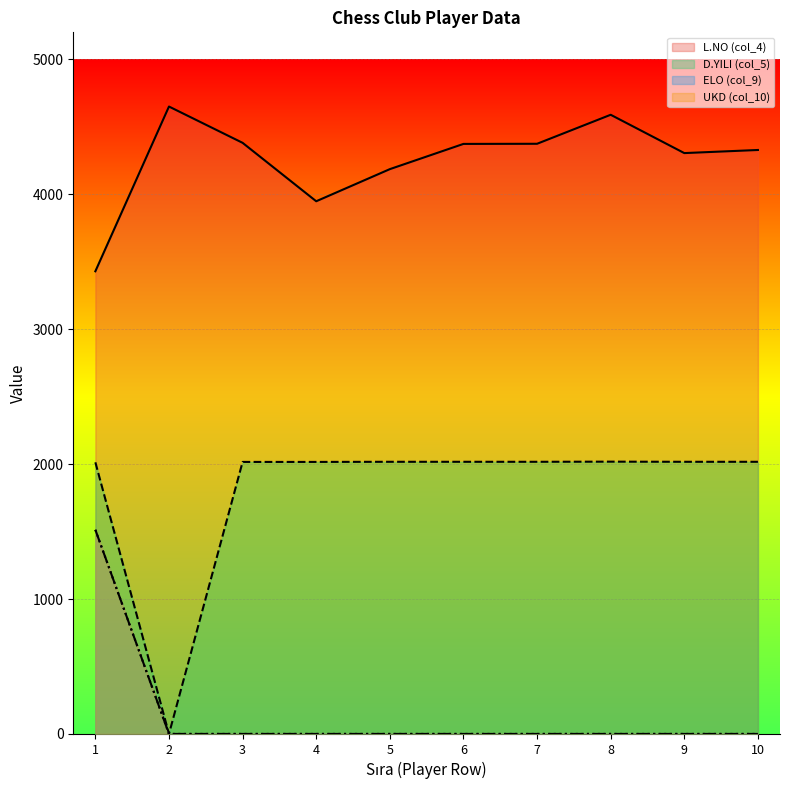

Where is ELO (col_9) nearest to the value 756?

2